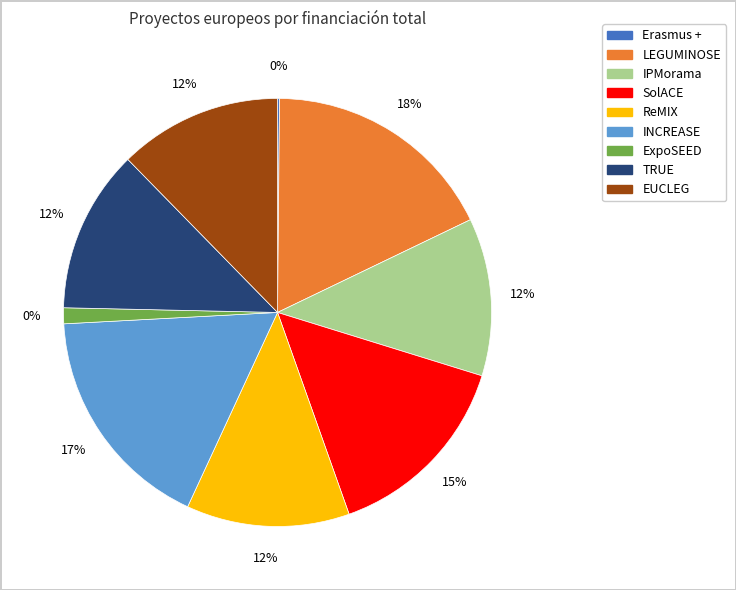

Does Erasmus + account for over 50% of the chart?

No